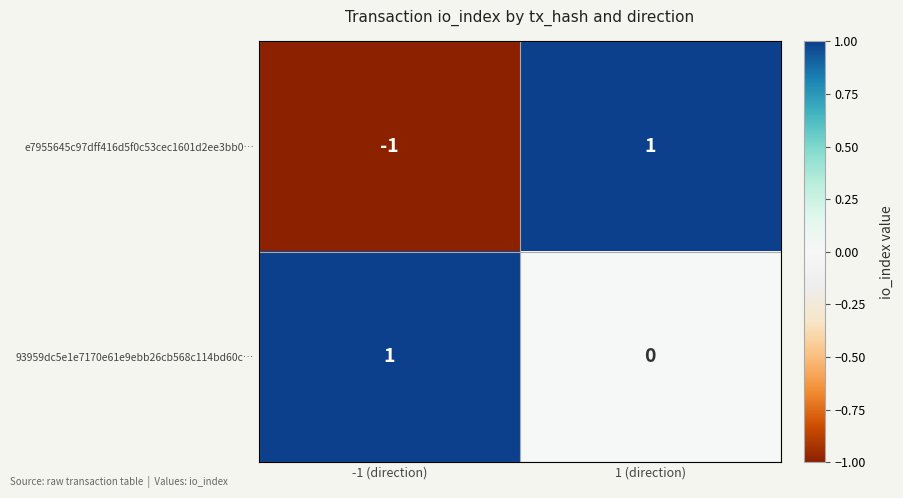

Which label corresponds to the smallest value in the chart?

-1 (direction)